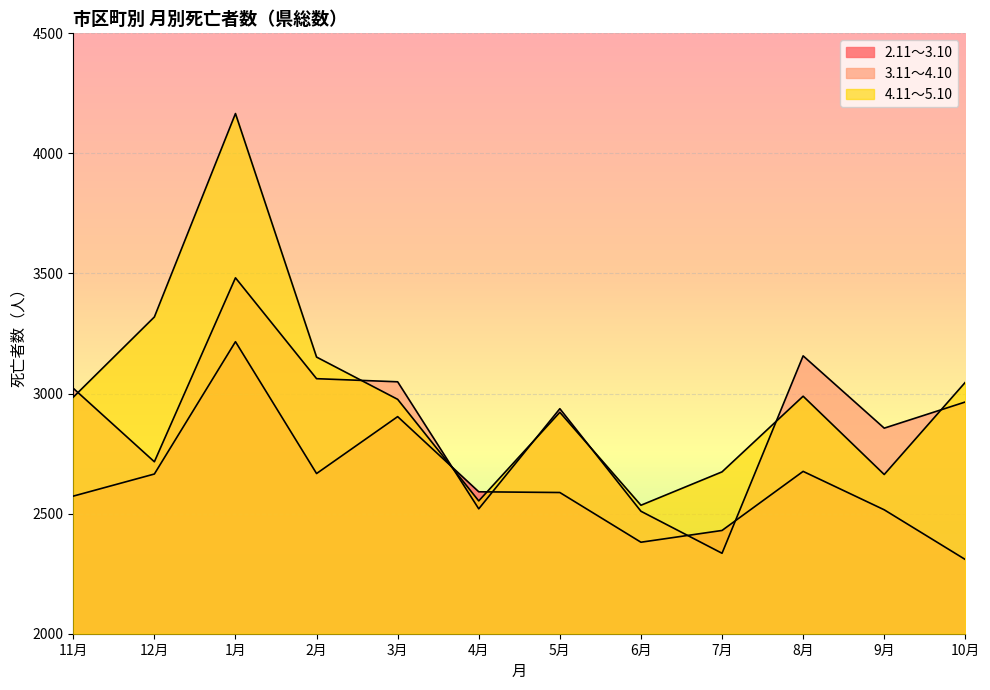

True or false: 4.11～5.10 has more than 2 points higher than both neighbors.

True